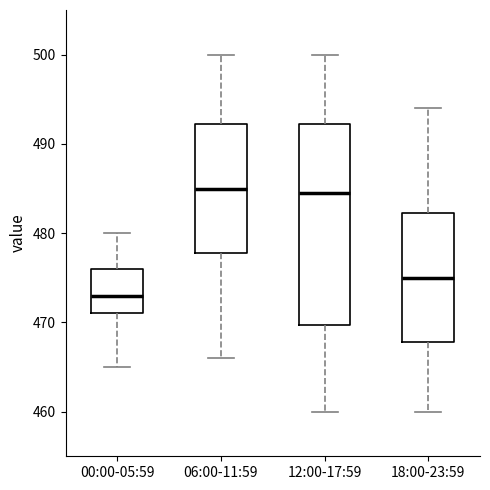

Where is the lower edge of the box for 18:00-23:59 on the y-axis? The values are not printed on the chart, so give them approximately, as read against the axis.

468